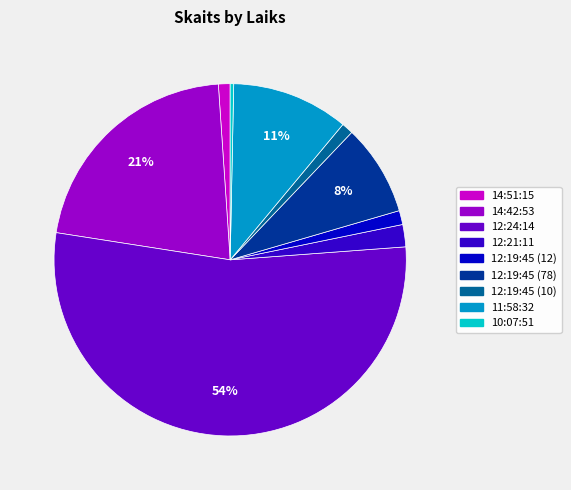

Is it true that 14:42:53 is 21% of the pie?

True